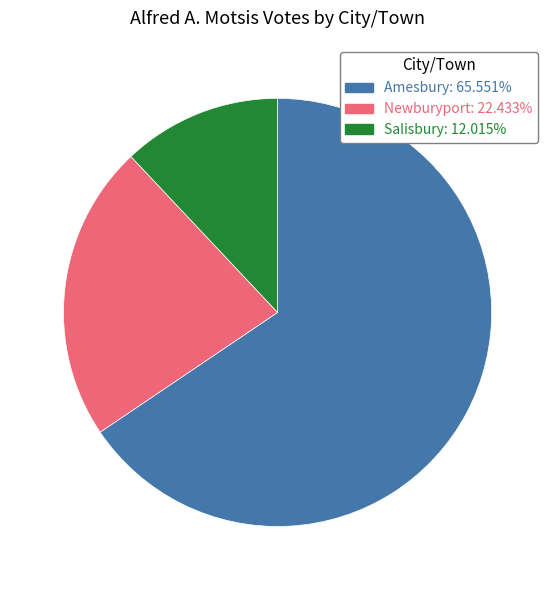

Combined, do Amesbury and Salisbury account for over 50%?

Yes